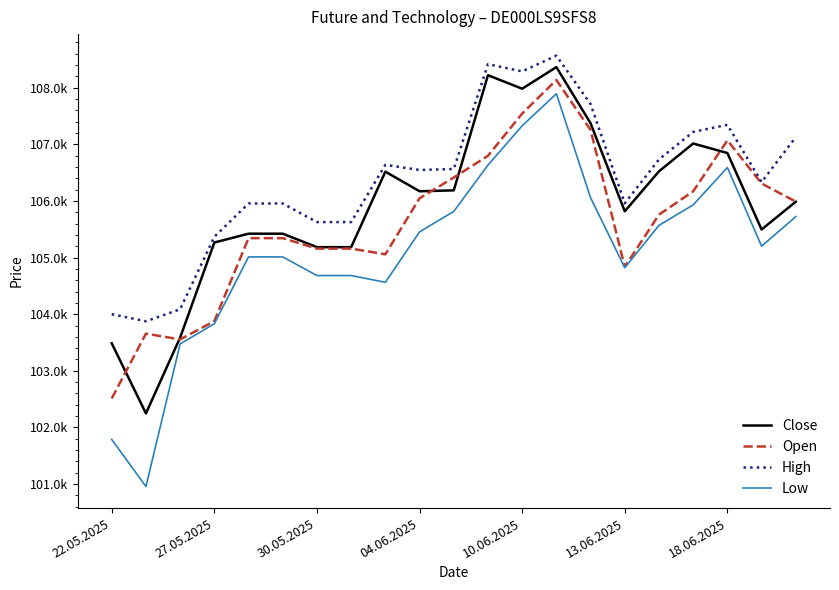

What is the smallest value displayed?

100957